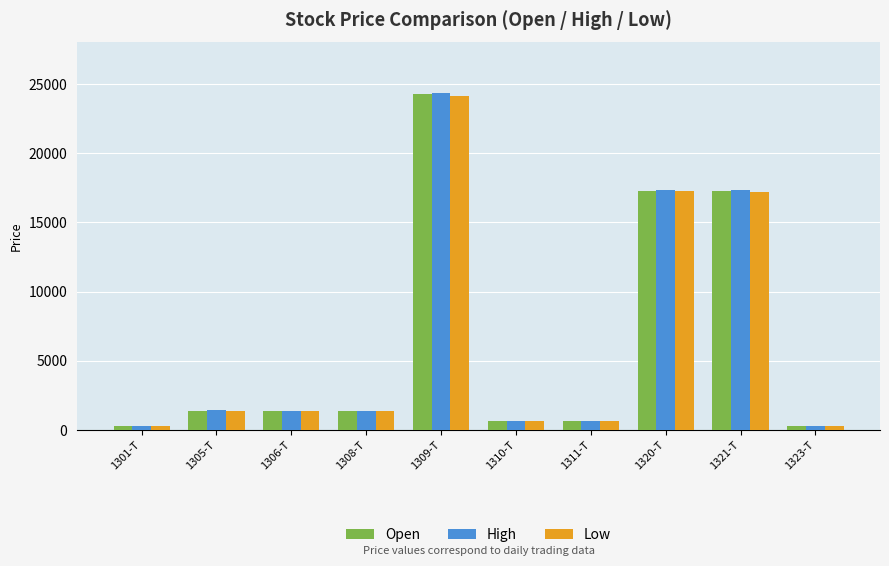

Is it true that High equals 1380 at 1308-T?

True